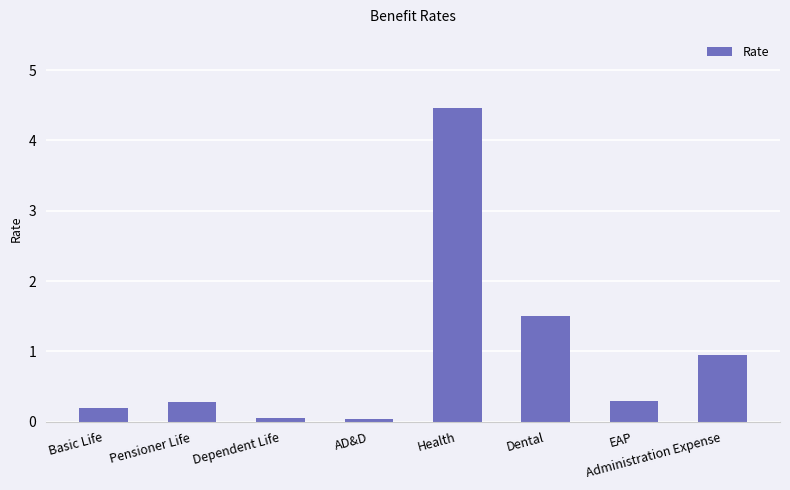

Between Administration Expense and EAP, which is larger?

Administration Expense